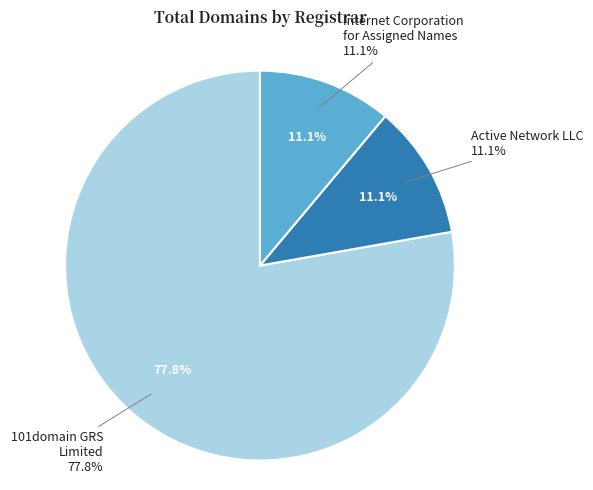

What is the largest slice in the pie chart?

101domain GRS Limited